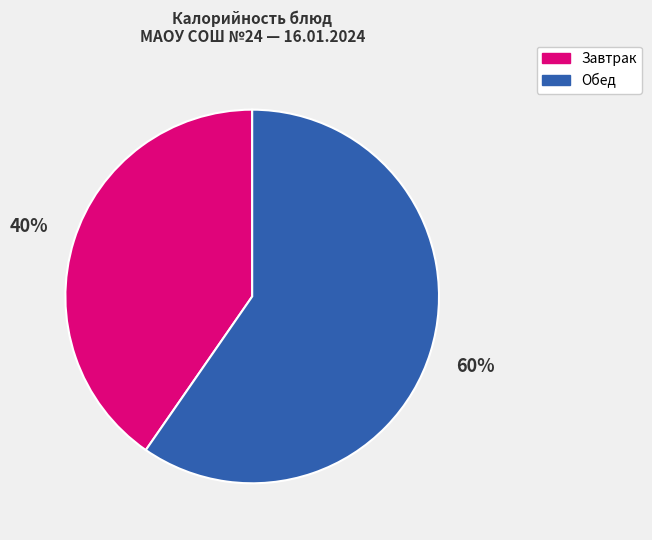

Is there a majority slice in this chart?

Yes